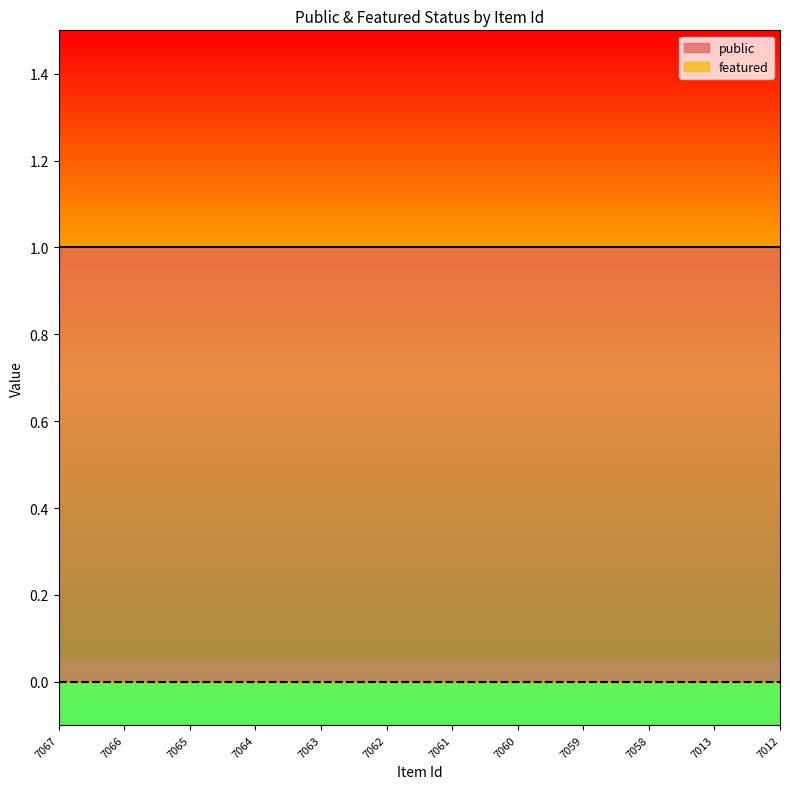

What is the difference between the highest and lowest values at 7058?

1